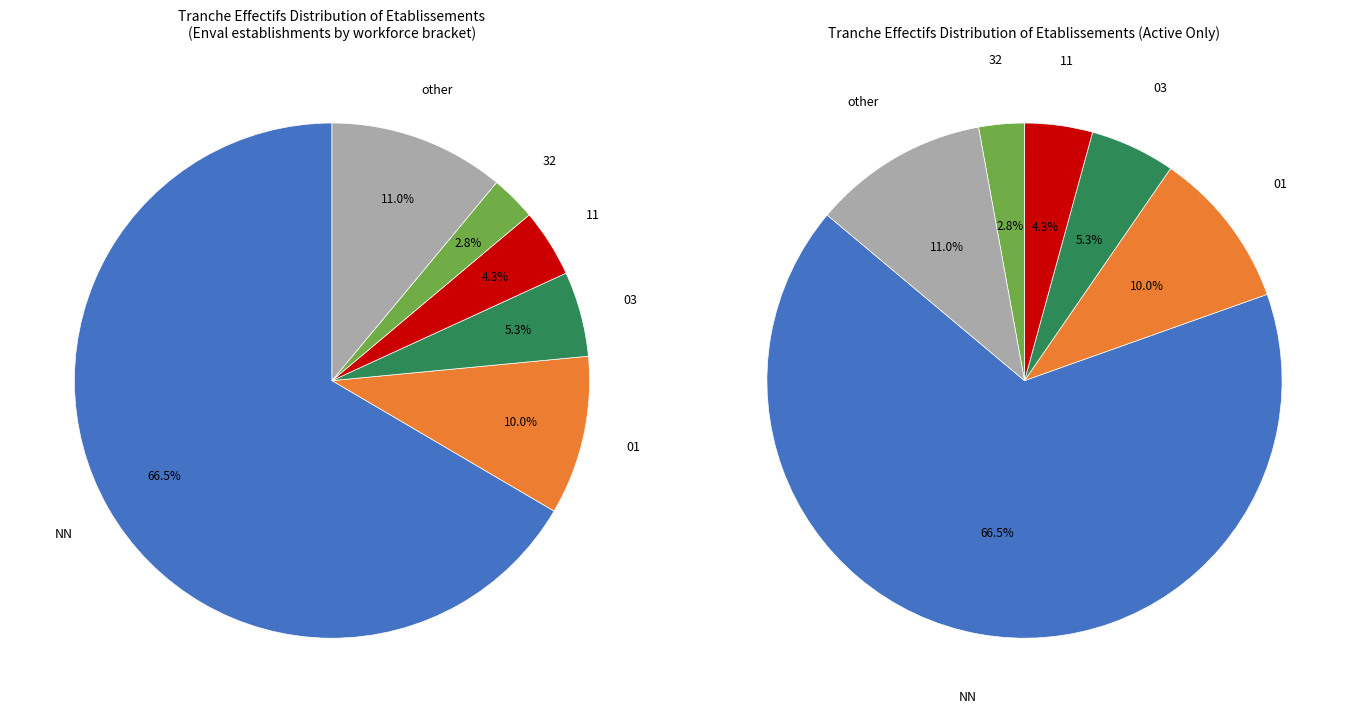

True or false: other accounts for 11% of the total.

True